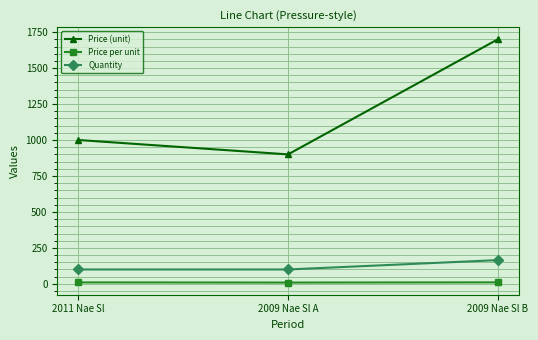

What is the sum of the Price per unit values at 2009 Nae Sl A and 2009 Nae Sl B?

19.3